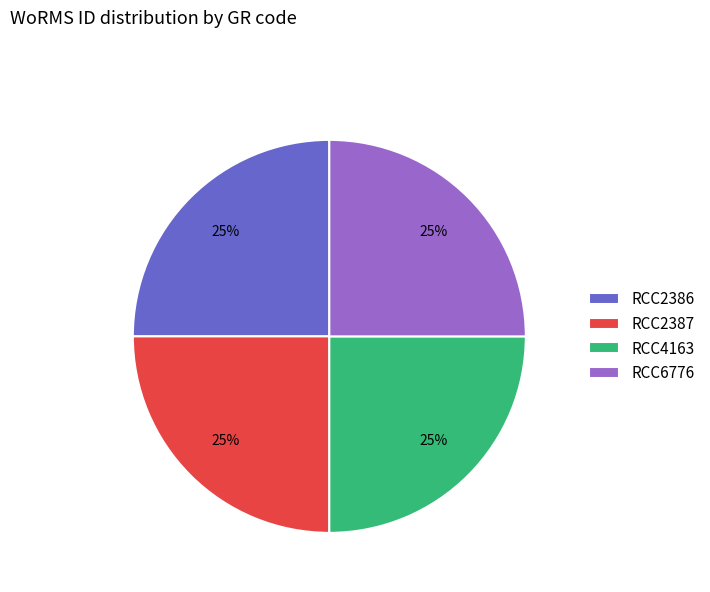

Approximately how many times larger is the value at RCC4163 compared to RCC2386?

1.0